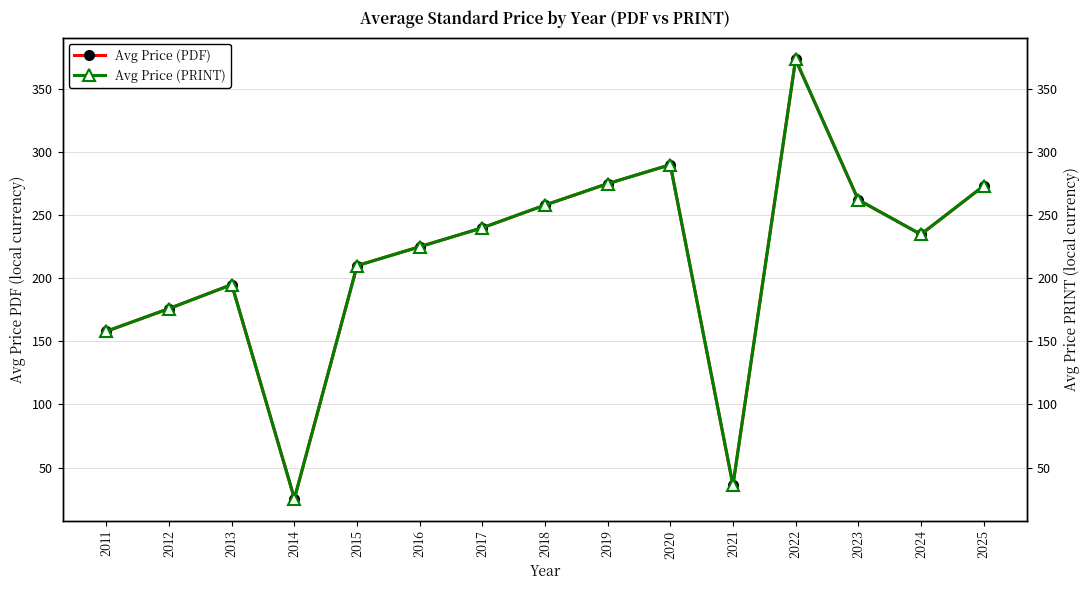

Which series has the widest spread of values?

Avg Price (PDF)